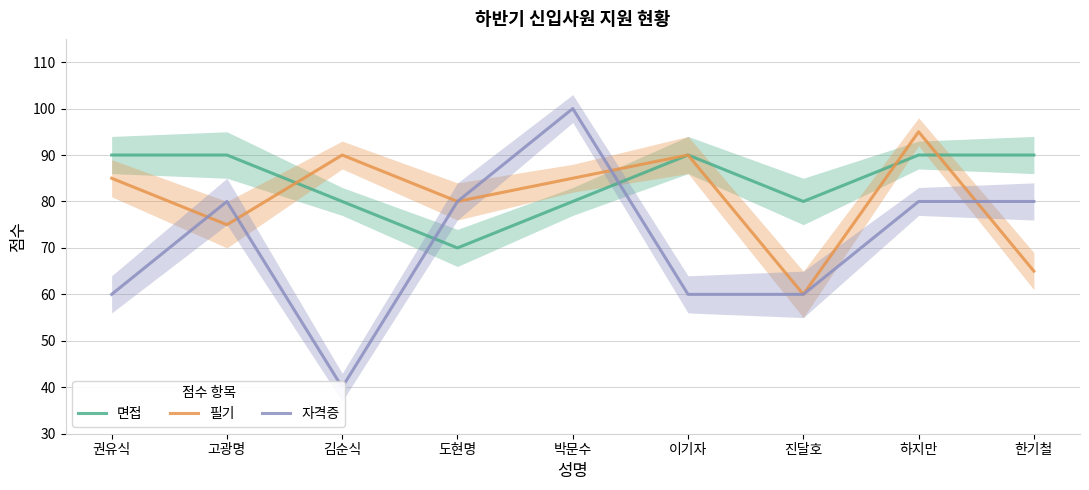

Reading right to left, what are all the values shown in this chart?

면접: 90	90	80	90	80	70	80	90	90
필기: 65	95	60	90	85	80	90	75	85
자격증: 80	80	60	60	100	80	40	80	60